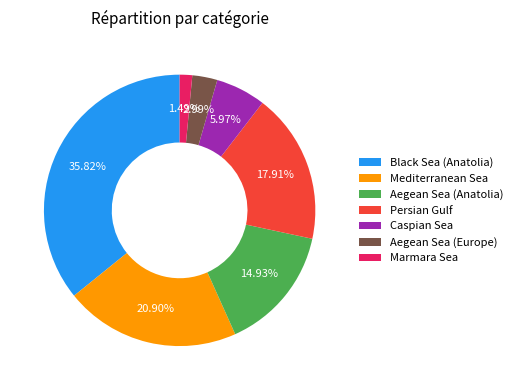

How many slices are in this pie chart?

7